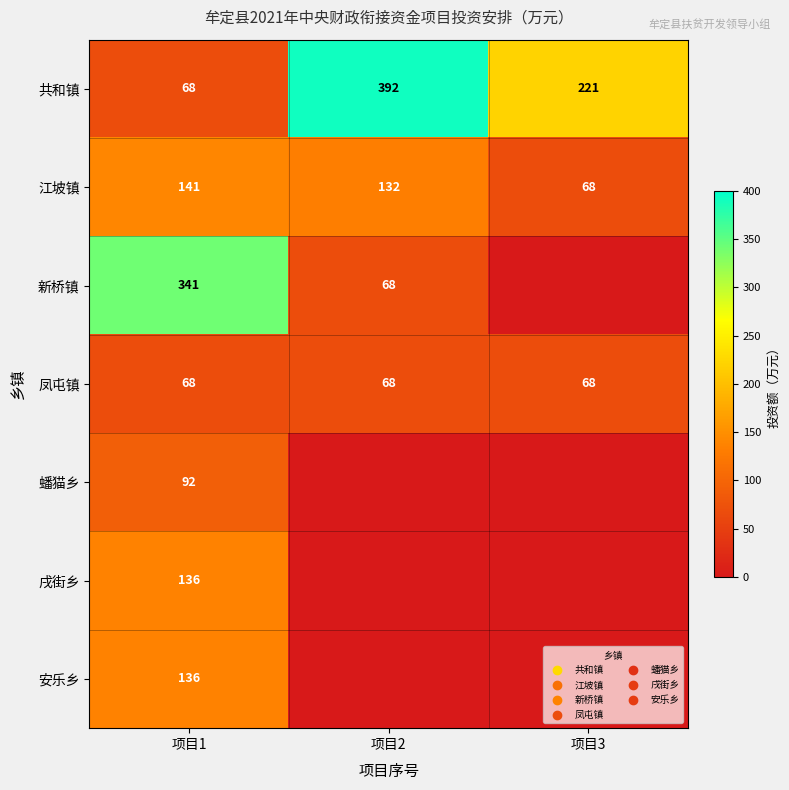

At which category does the chart reach its peak across all series?

项目2